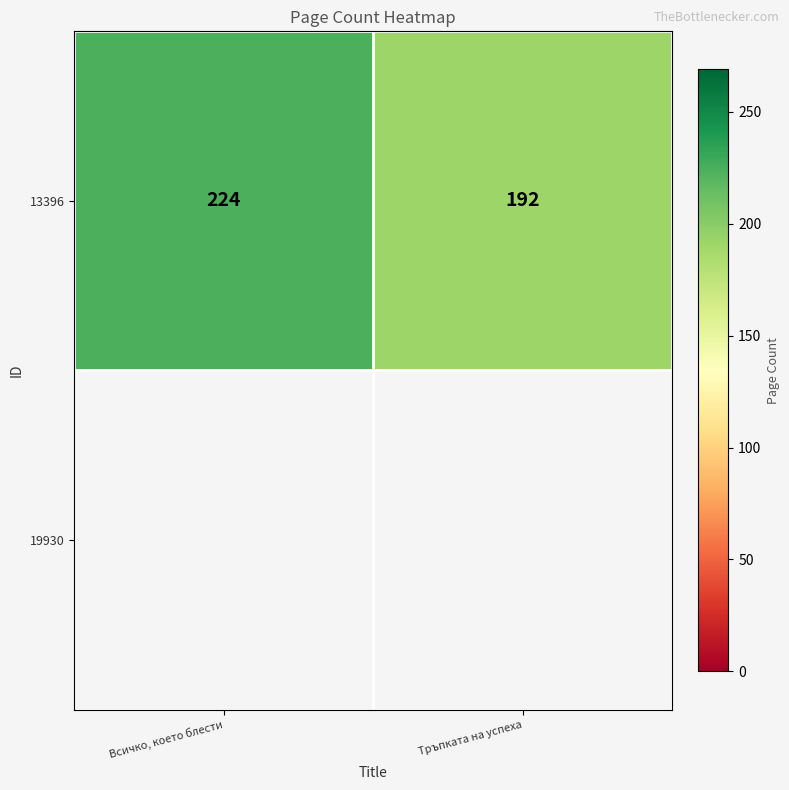

True or false: 13396 has a value of 192 at Тръпката на успеха.

True